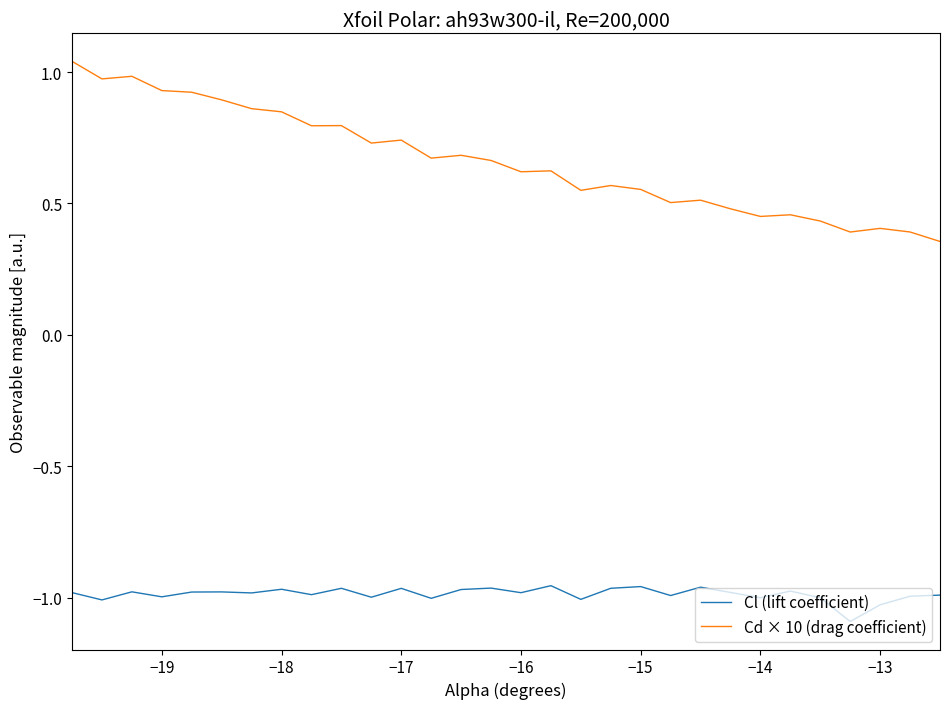

Rank the series by their average value, from lowest to highest.

Cl (lift coefficient), Cd × 10 (drag coefficient)